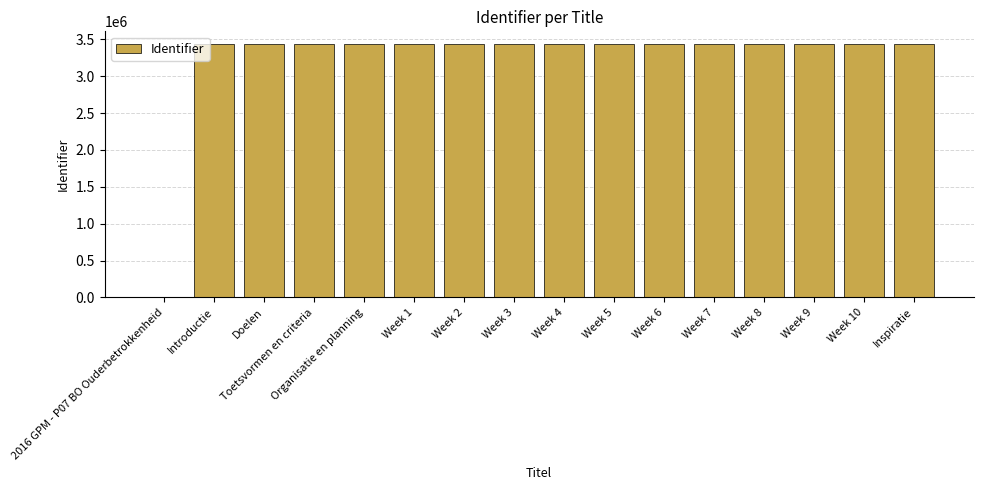

The value at Introductie is 913583. True or false?

False